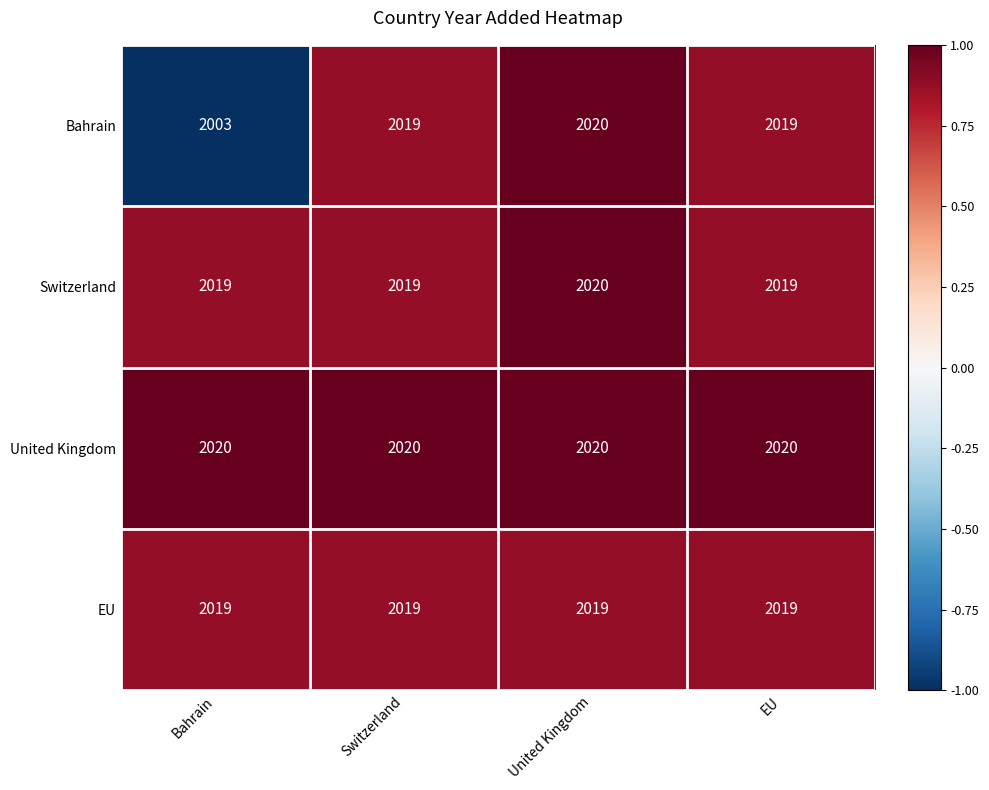

How many distinct data groups are displayed?

4